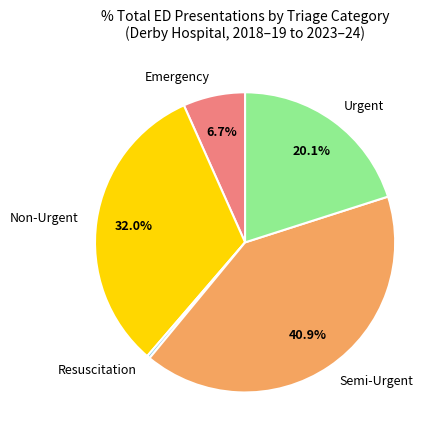

Is there any slice that represents more than half of the pie?

No